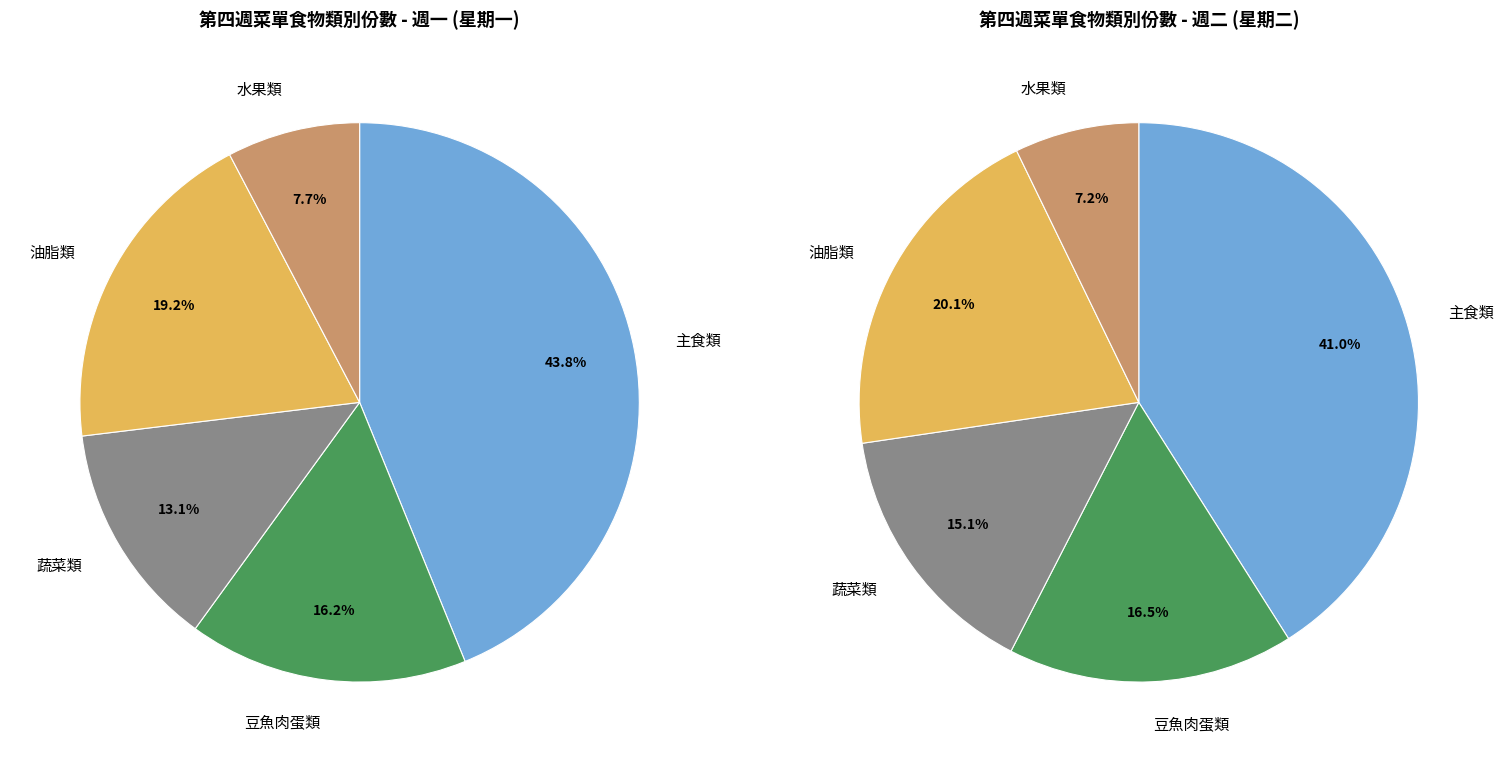

The 油脂類 slice represents 20% of the pie. True or false?

True